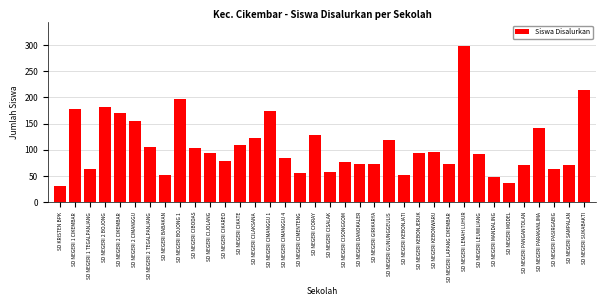

What is the label of the 36th bar from the right?

SD KRISTEN BPK